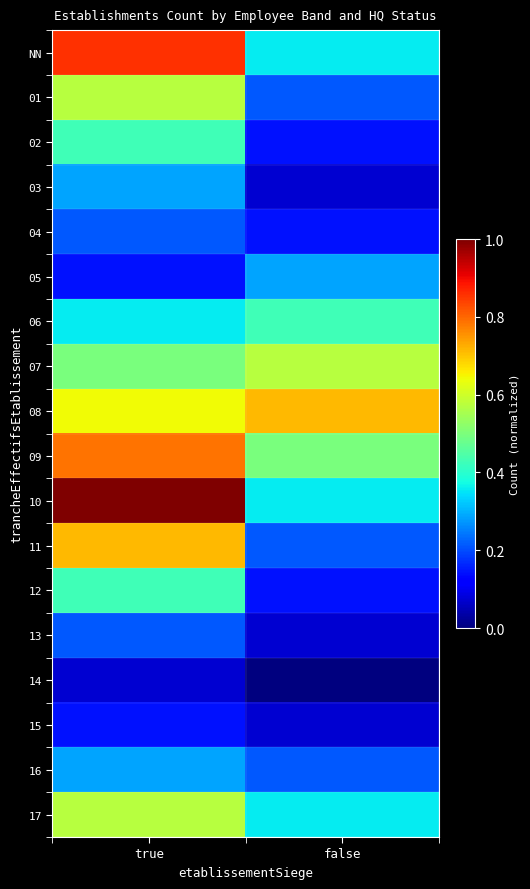

Rank the series at false from highest to lowest value.

08, 07, 09, 06, NN, 10, 17, 05, 01, 11, 16, 02, 04, 12, 03, 13, 15, 14